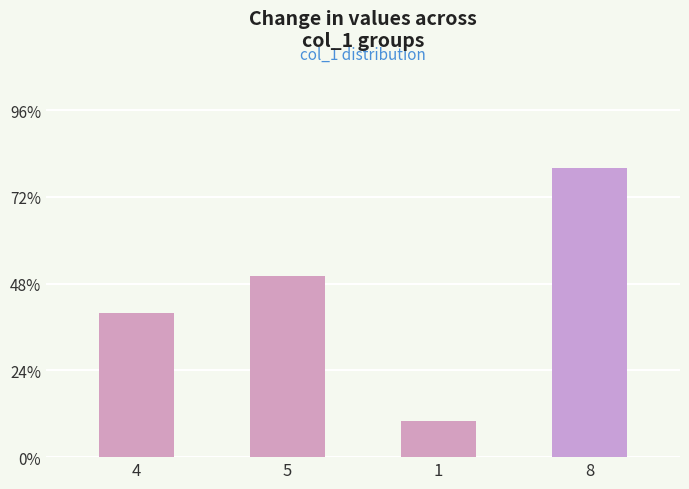

At which category does the chart reach its peak across all series?

8